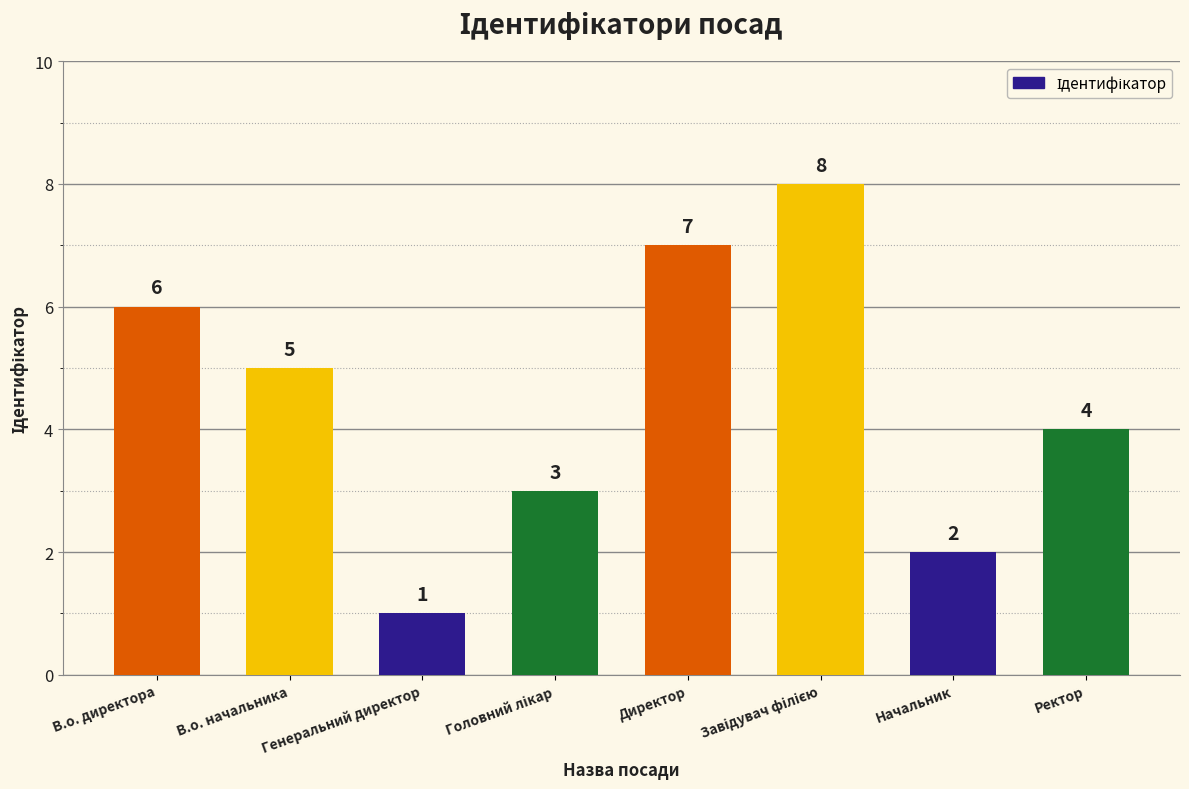

Reading left to right, transcribe all the data shown in this chart.

6	5	1	3	7	8	2	4